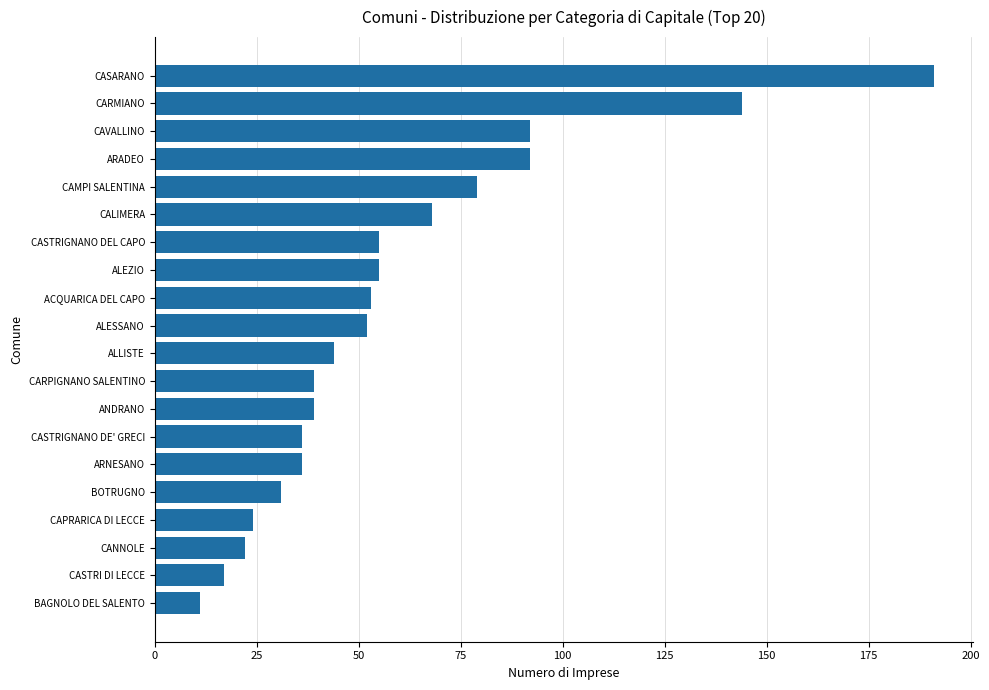

What is the difference between the second highest and minimum values?

133